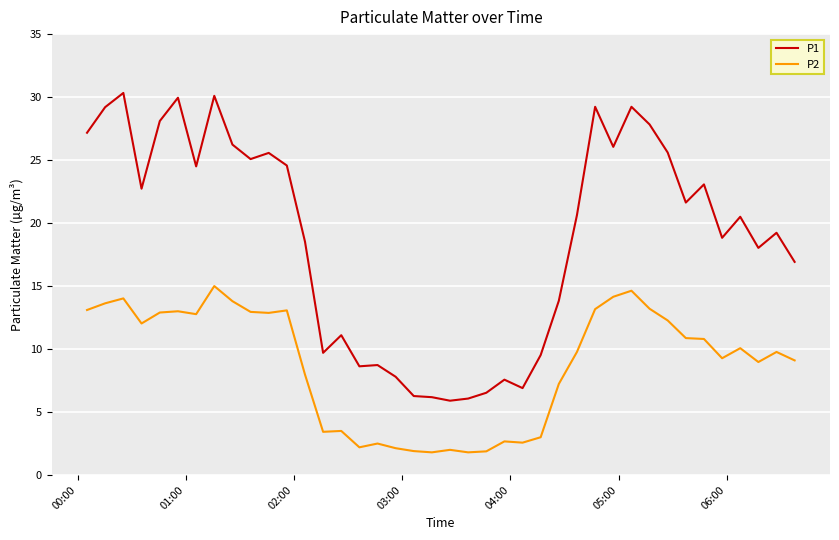

How many values in the P2 series are below 10?

20